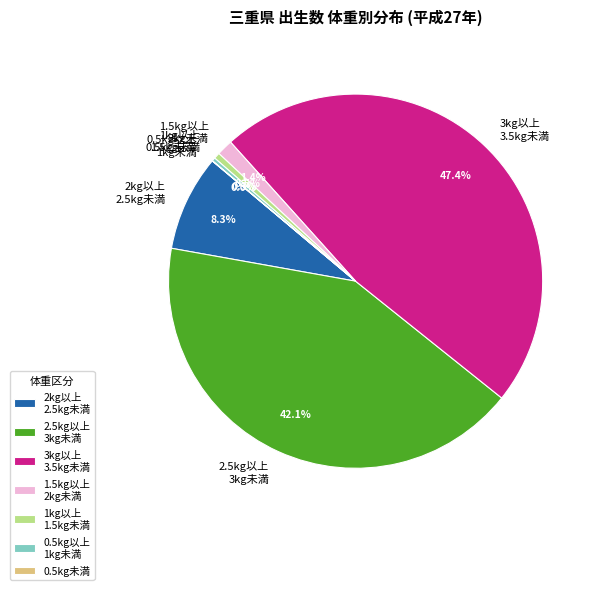

Is there a majority slice in this chart?

No